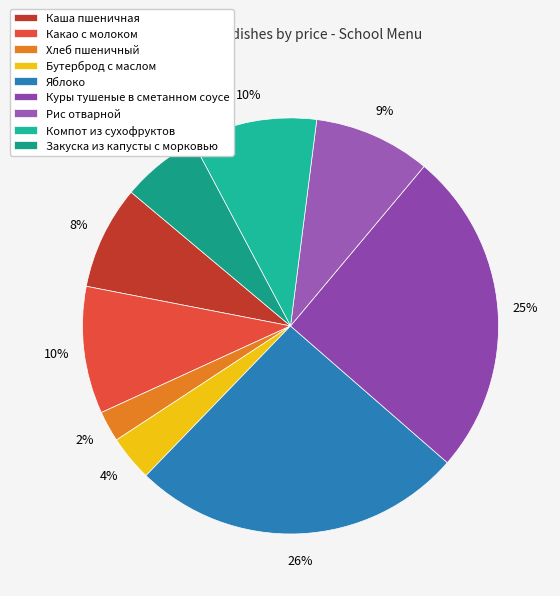

How many slices are in this pie chart?

9